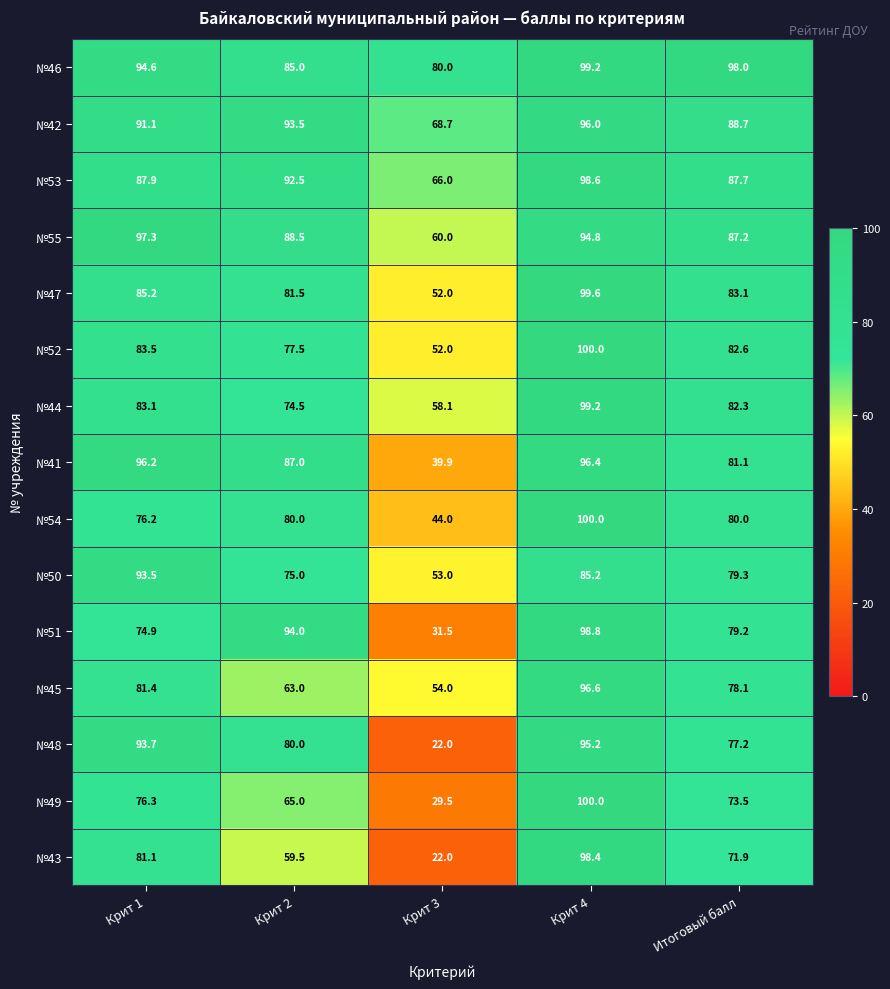

At how many categories does at least one series exceed 67?

5